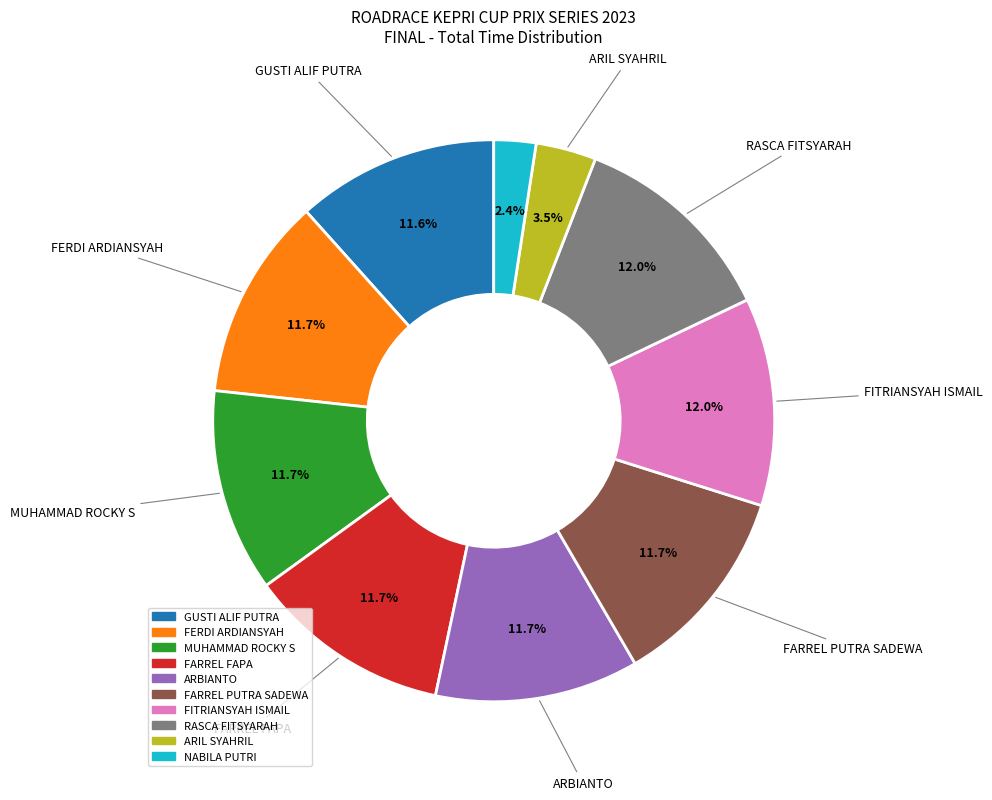

Does FITRIANSYAH ISMAIL represent more than half of the total?

No